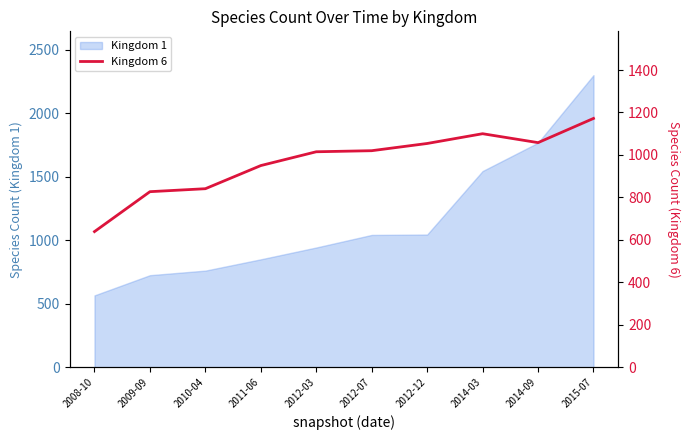

Does the chart display data point markers on the line(s)?

No